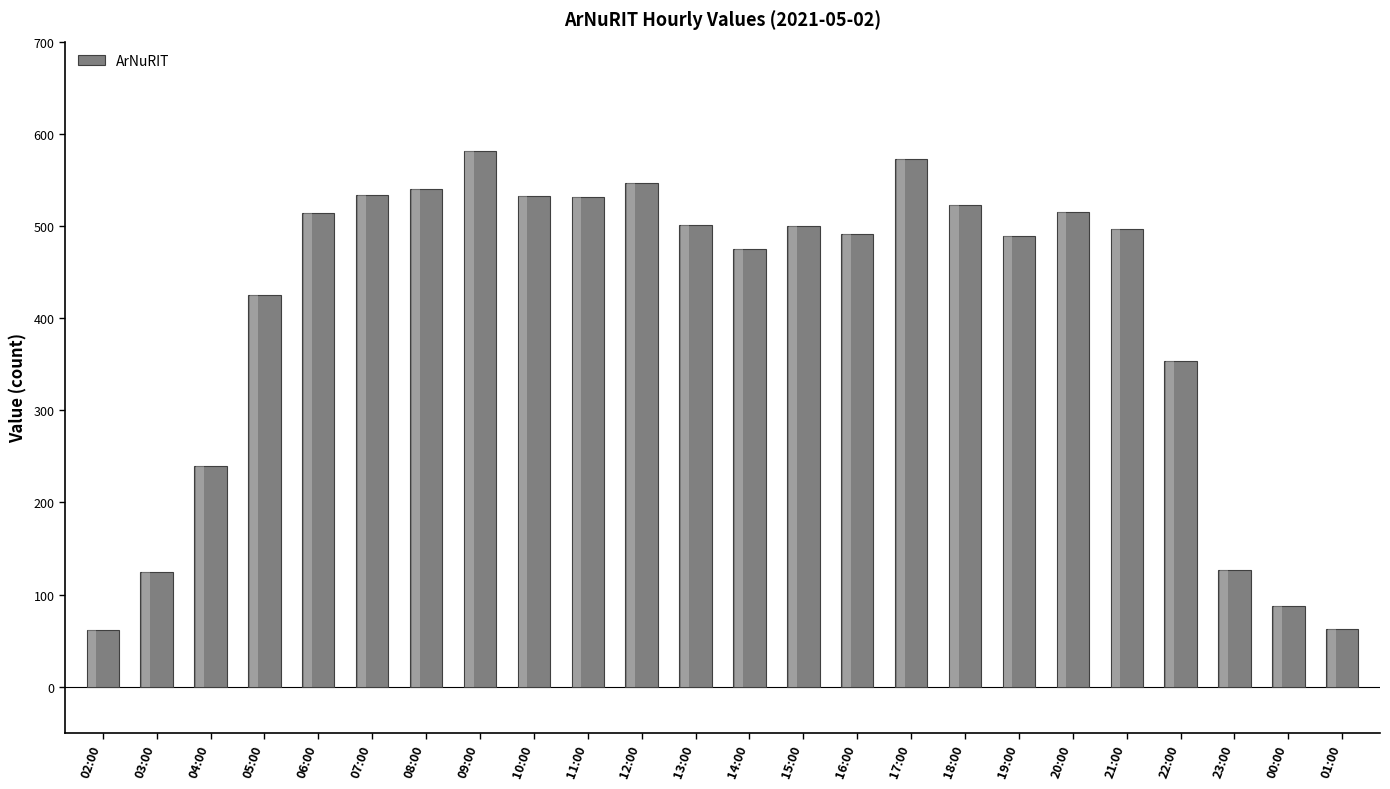

Between 10:00 and 03:00, which is larger?

10:00